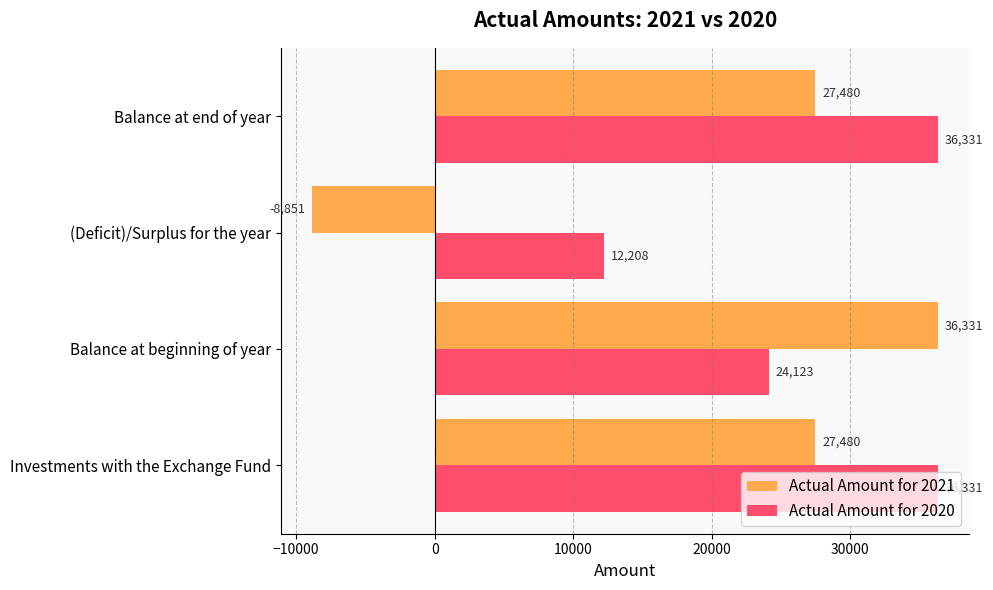

The value of Actual Amount for 2020 at Investments with the Exchange Fund is 36331. True or false?

True